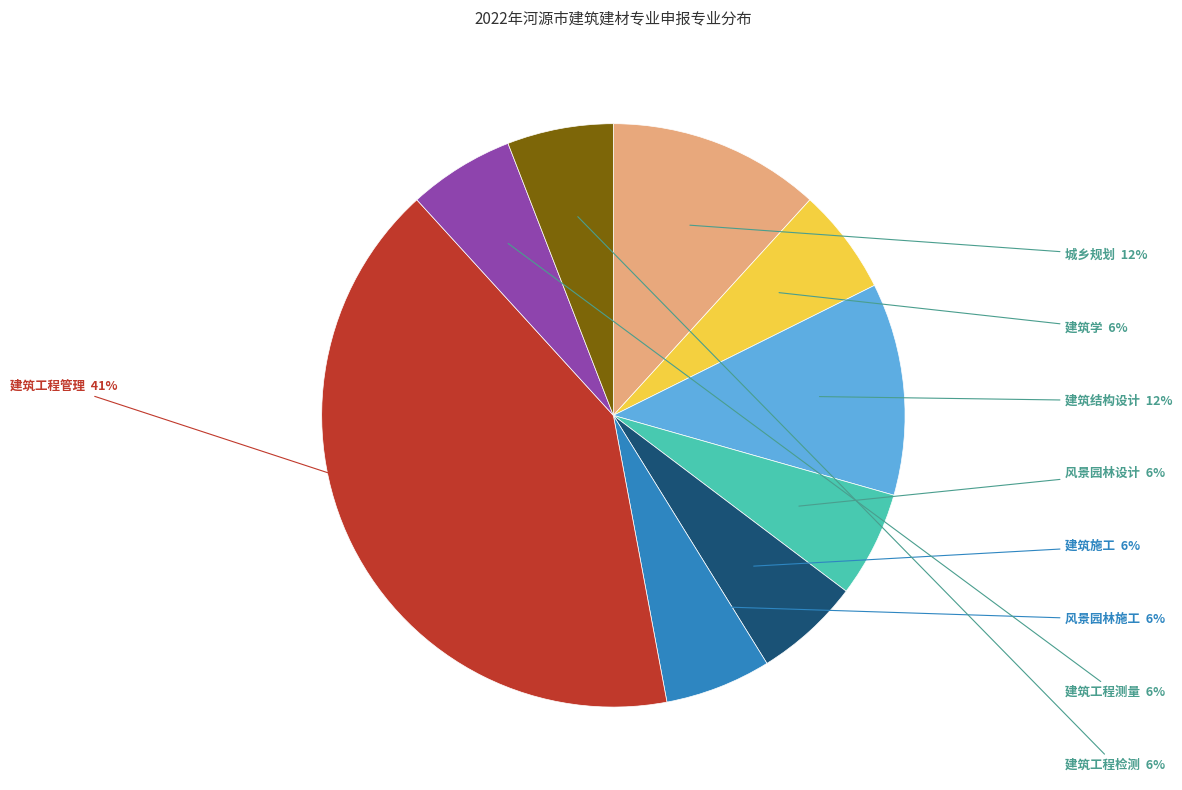

To the nearest percent, what percentage of the pie is 建筑工程测量?

6%